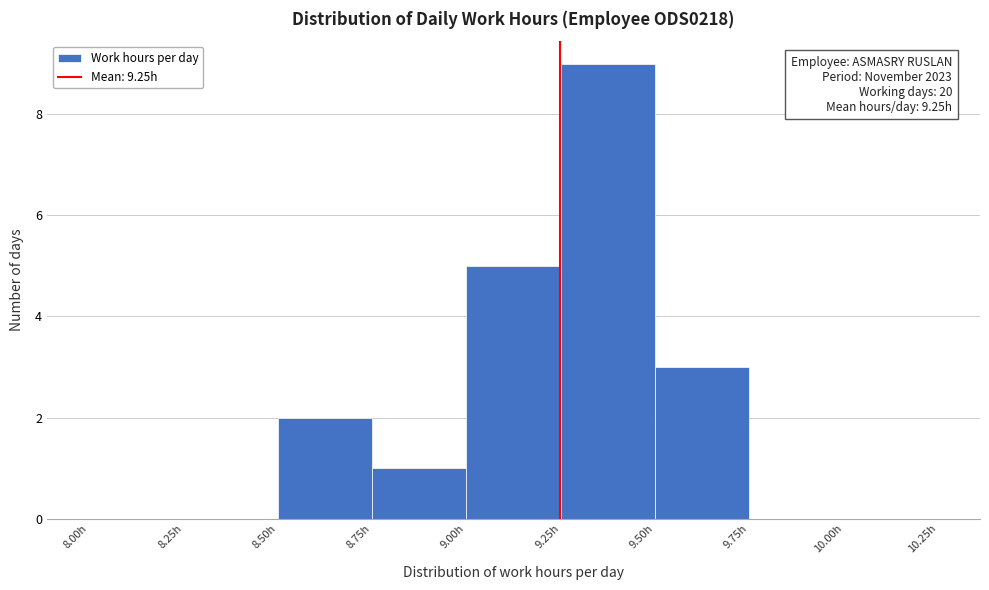

Which range on the x-axis has the tallest bar?

9.25 to 9.50